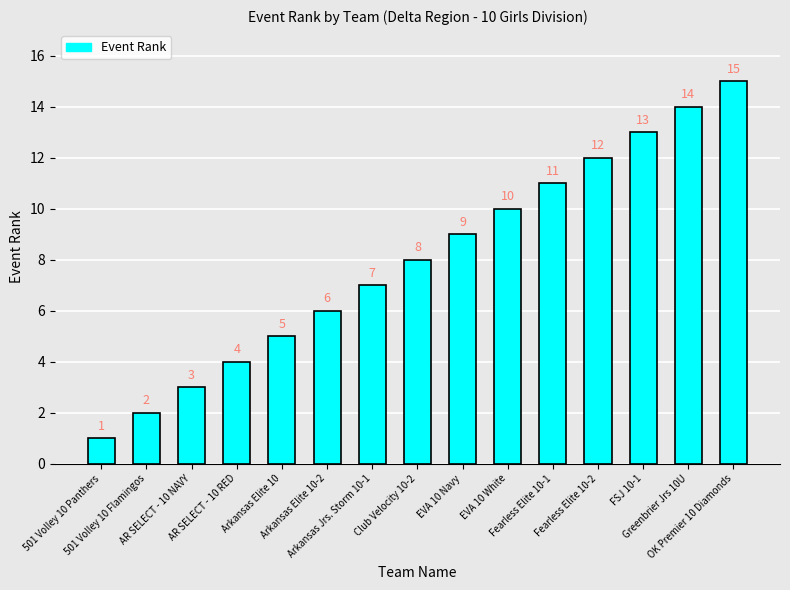

Approximately how many times larger is the value at 501 Volley 10 Flamingos compared to Arkansas Elite 10-2?

0.3